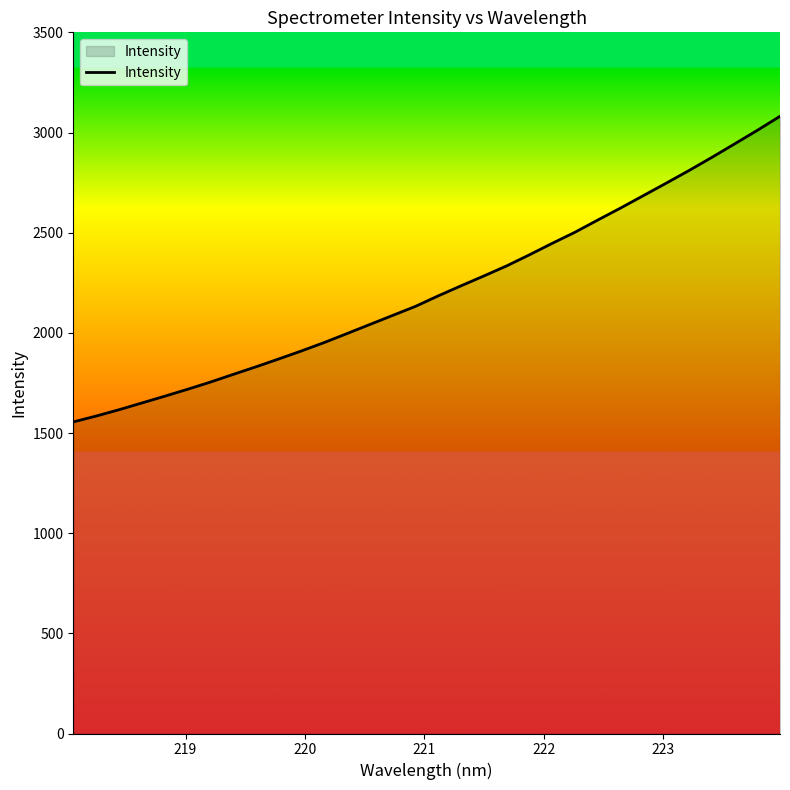

What is the greatest value displayed?

3081.1